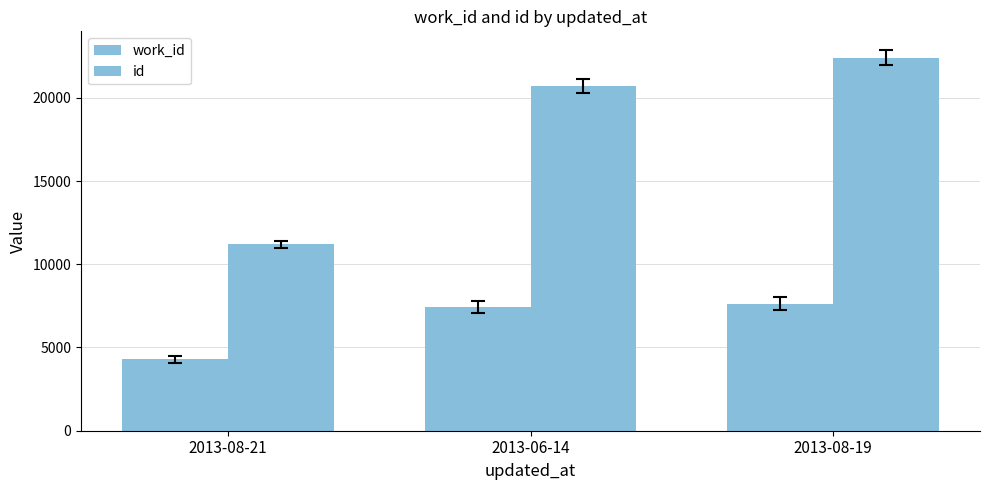

Are the bars grouped side by side (vs. stacked)?

Yes